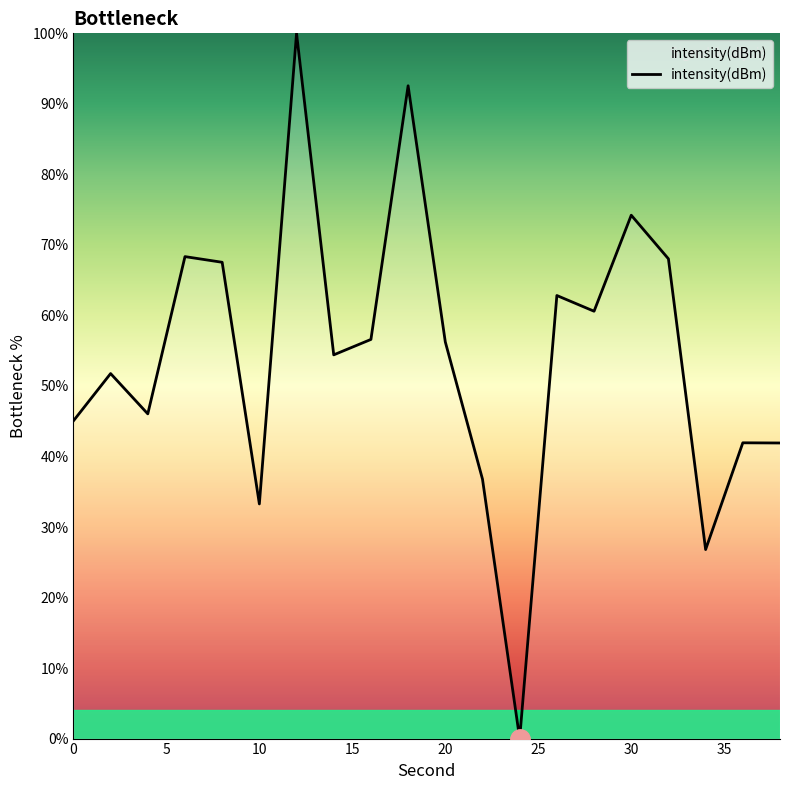

How many lines are shown in the chart?

1